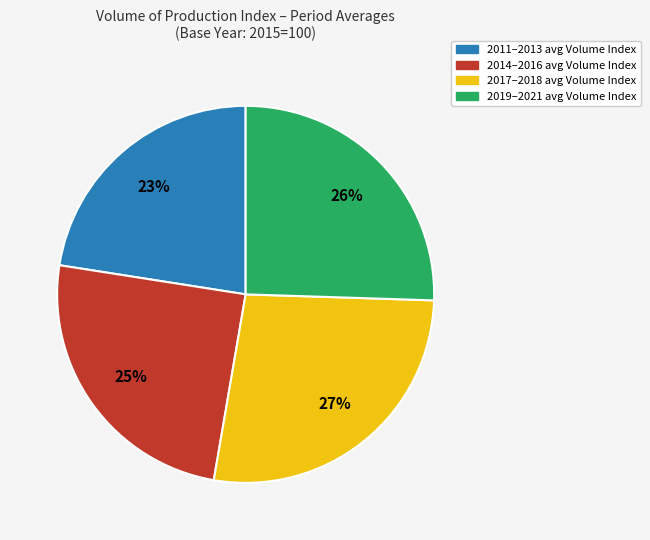

Does any single category account for the majority?

No